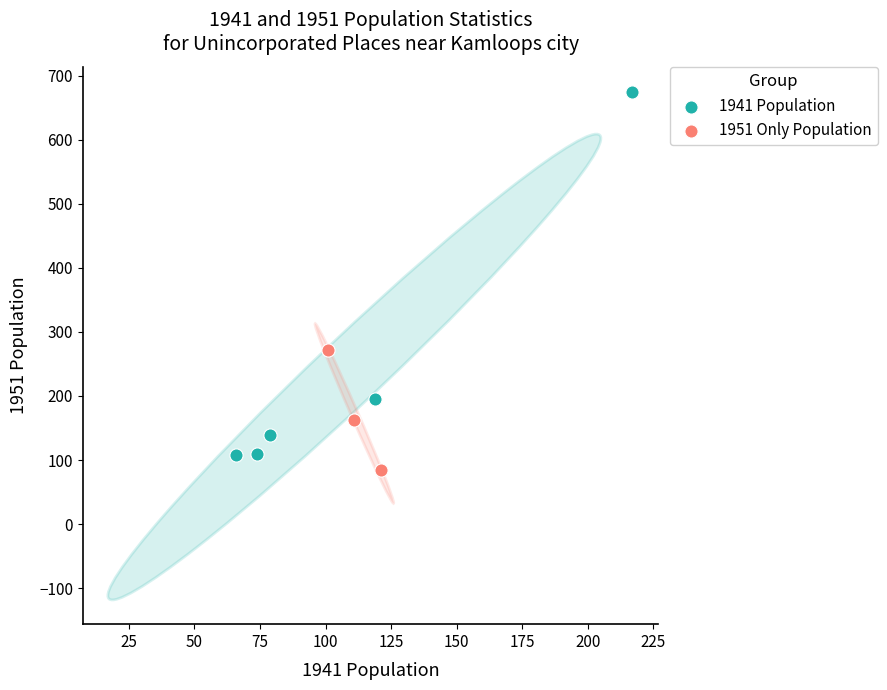

Which series reaches the maximum Y coordinate?

1941 Population